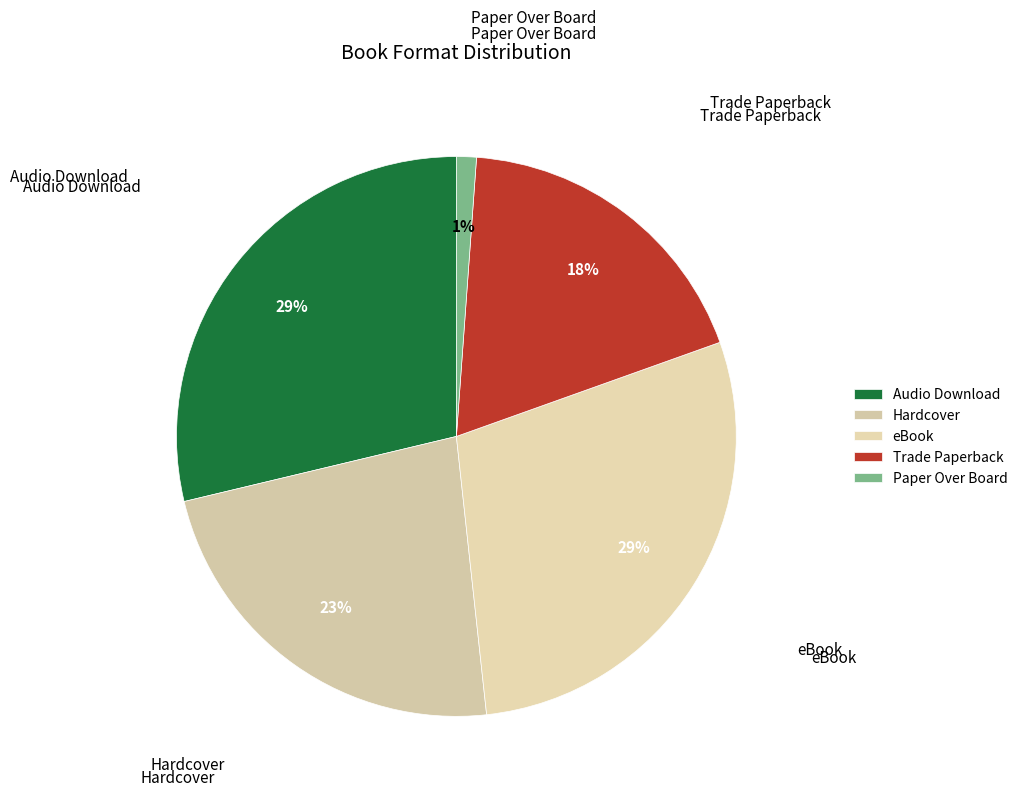

To the nearest percent, what portion does eBook represent?

29%